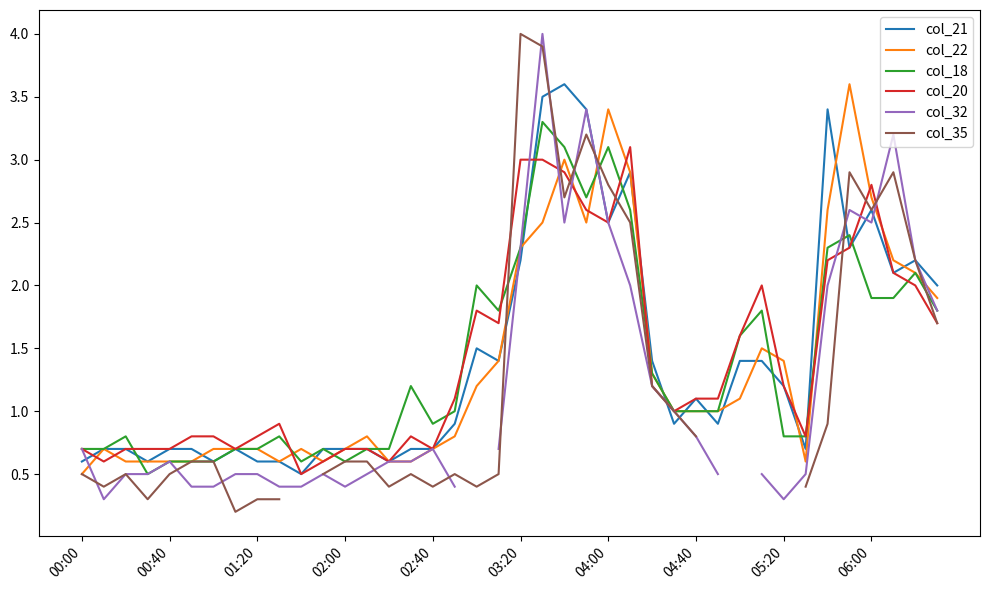

What is the highest value of the col_20 series?

3.1